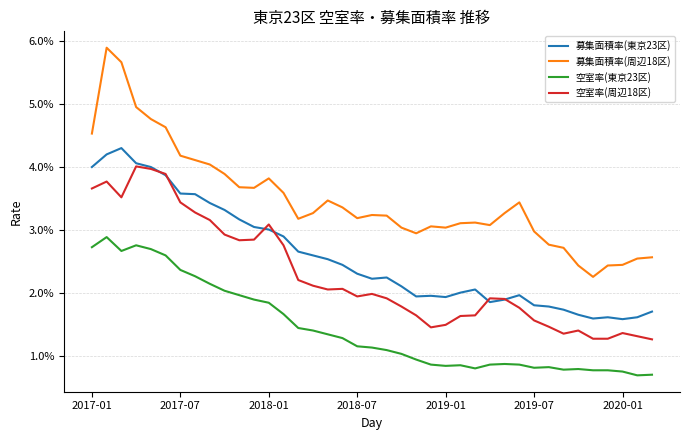

What is the sum of all 空室率(周辺18区) values?

0.9